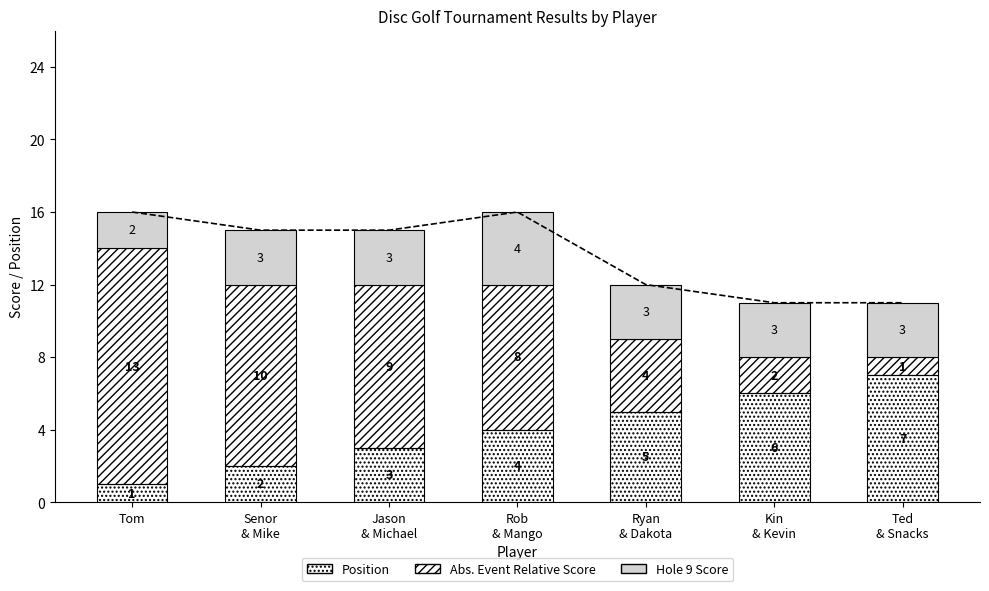

Rank the series at Ryan
& Dakota from highest to lowest value.

Position, Abs. Event Relative Score, Hole 9 Score